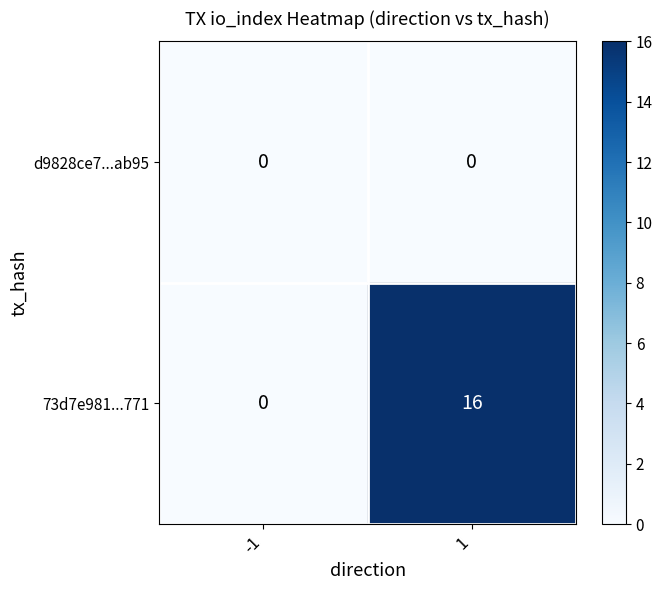

At how many categories does at least one series exceed 11?

1